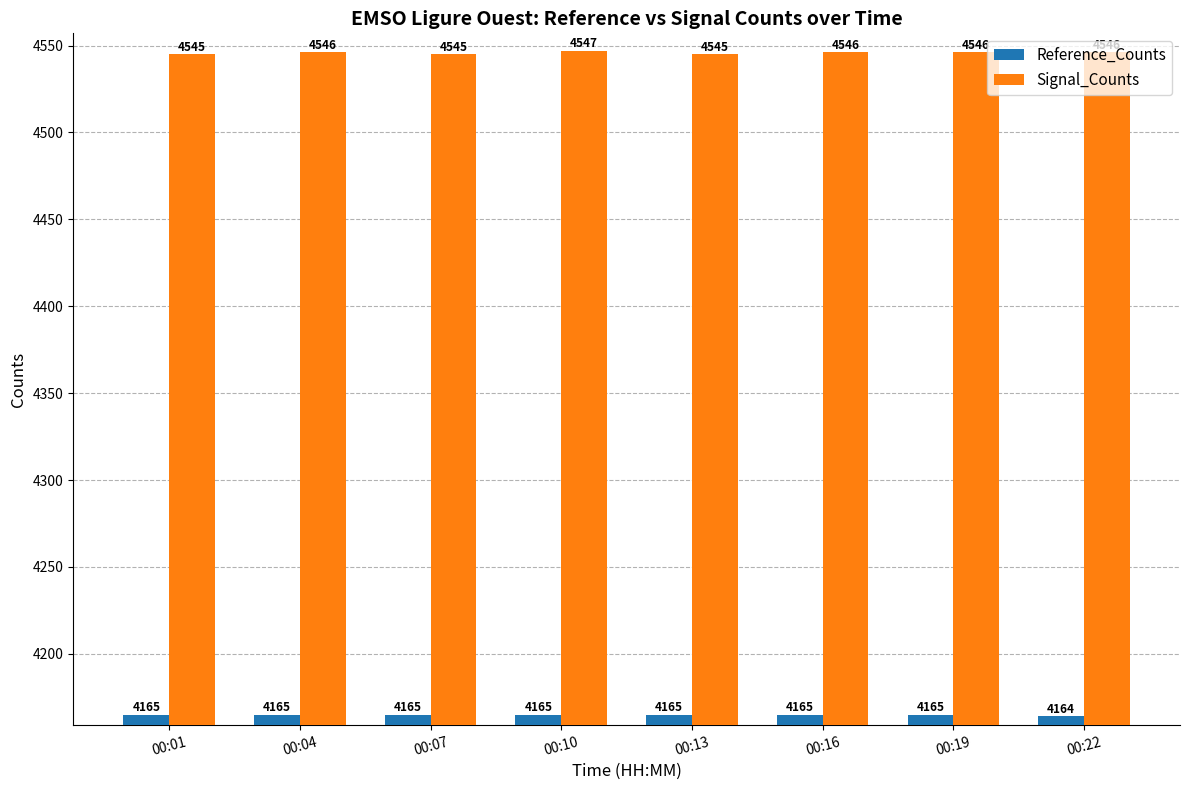

Count the Signal_Counts values in the range 4545 to 4546.

7